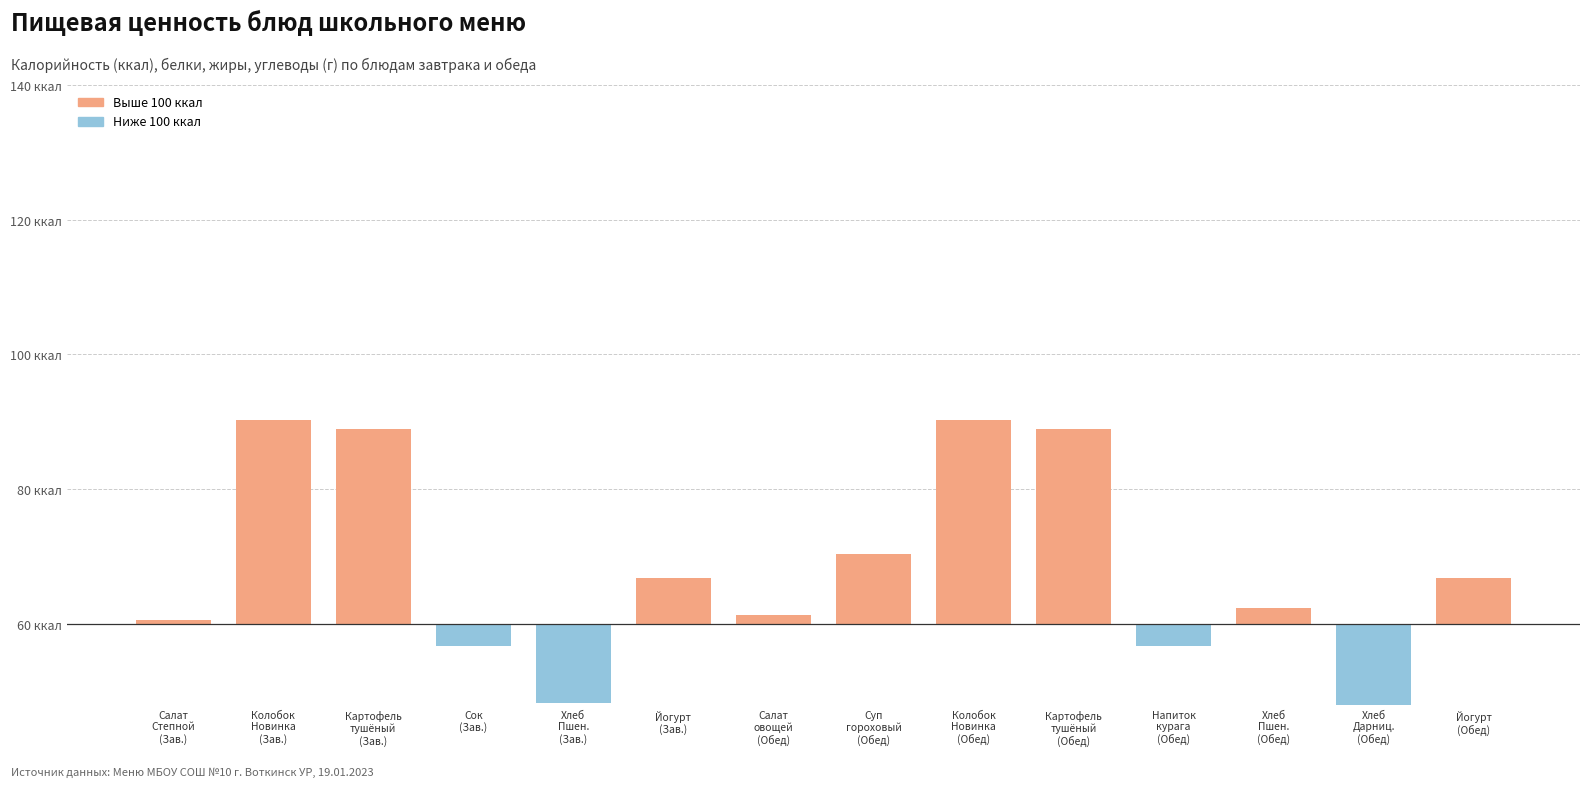

Reading right to left, list all the values displayed in this chart.

17.0	-51.3	5.8	-8.3	72.3	75.8	25.8	3.4	17.0	-29.5	-8.0	72.3	75.8	1.7